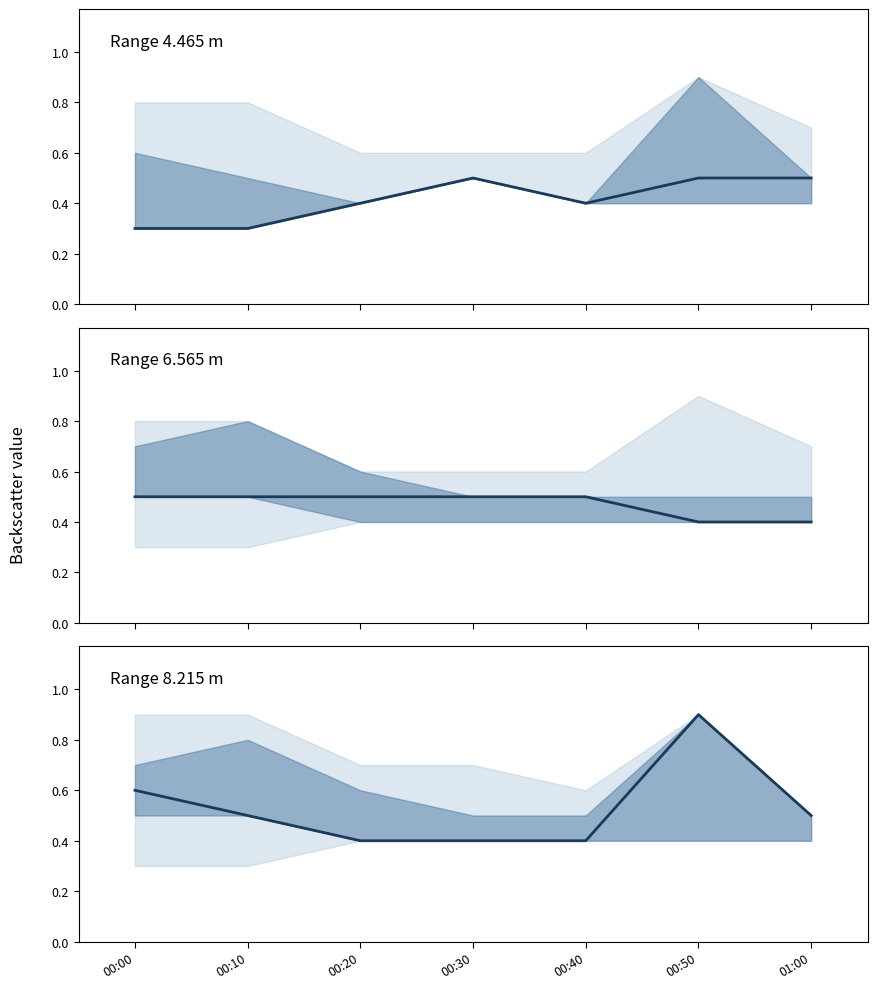

Count the Range 6.565 m values in the range 0 to 1.

7